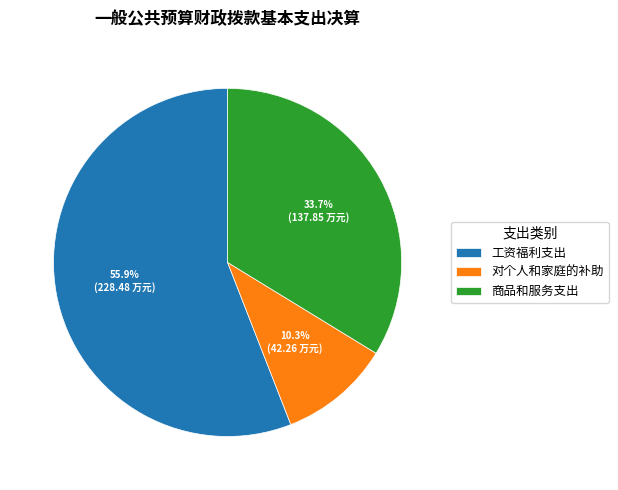

Between 工资福利支出 and 商品和服务支出, which is larger?

工资福利支出